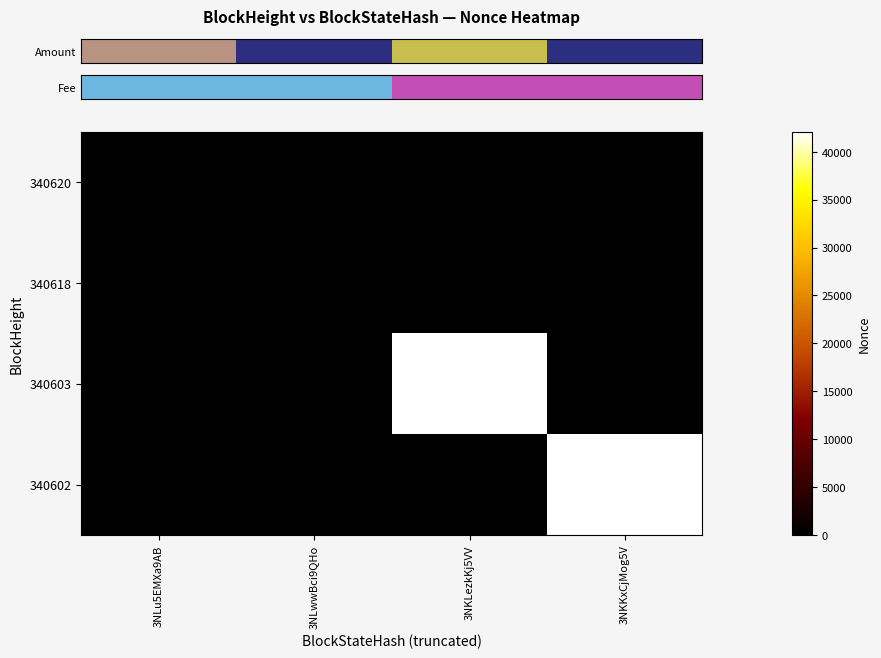

True or false: 340603 has a value of 29106 at 3NKKxCjMog5V.

False